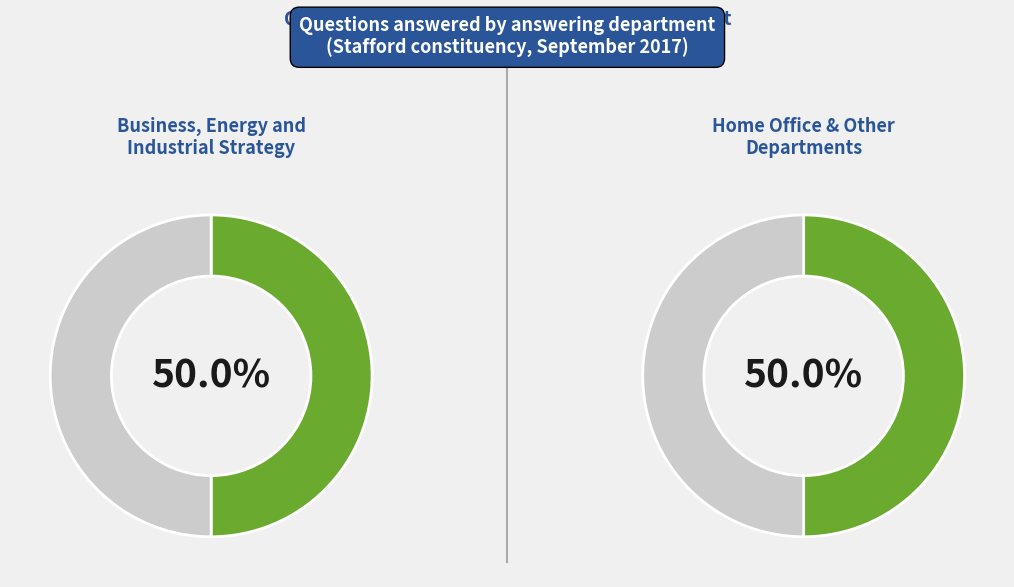

The Business, Energy and Industrial Strategy slice represents 43% of the pie. True or false?

False